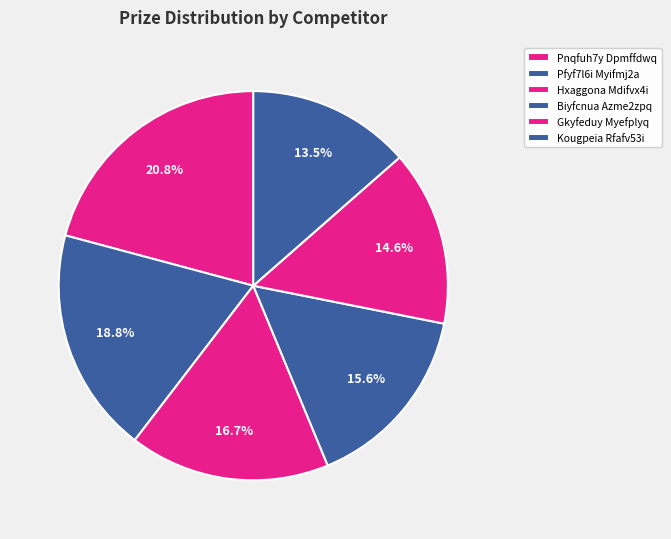

To the nearest percent, what portion does Biyfcnua Azme2zpq represent?

16%